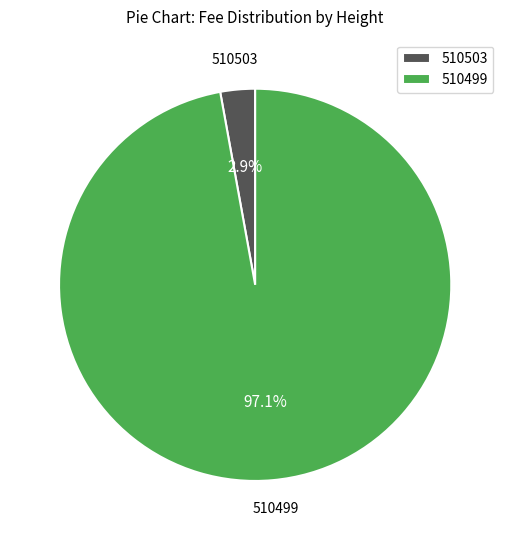

To the nearest percent, what is the average slice percentage?

50%